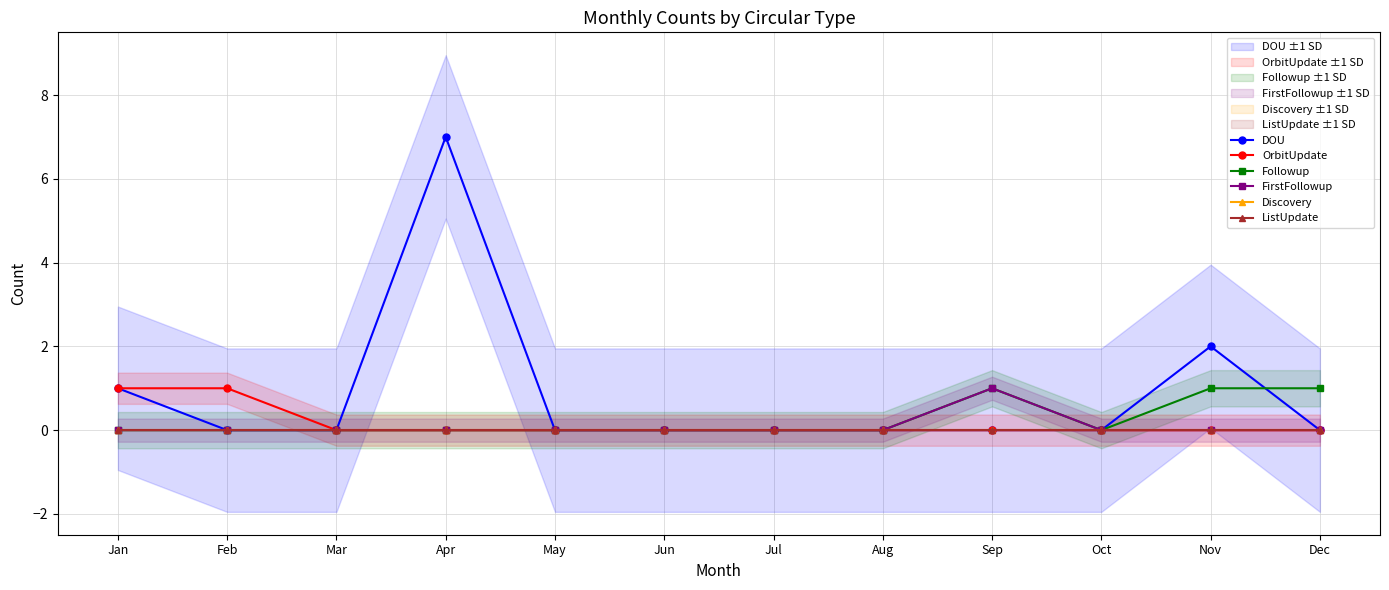

Is this an area chart (filled region under the line)?

No